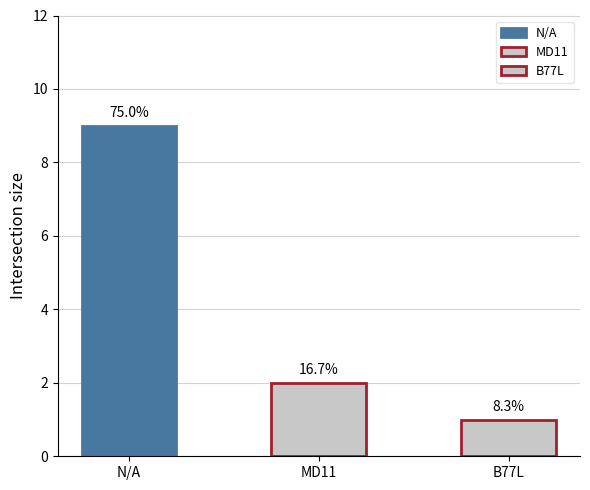

Which label corresponds to the largest value in the chart?

N/A